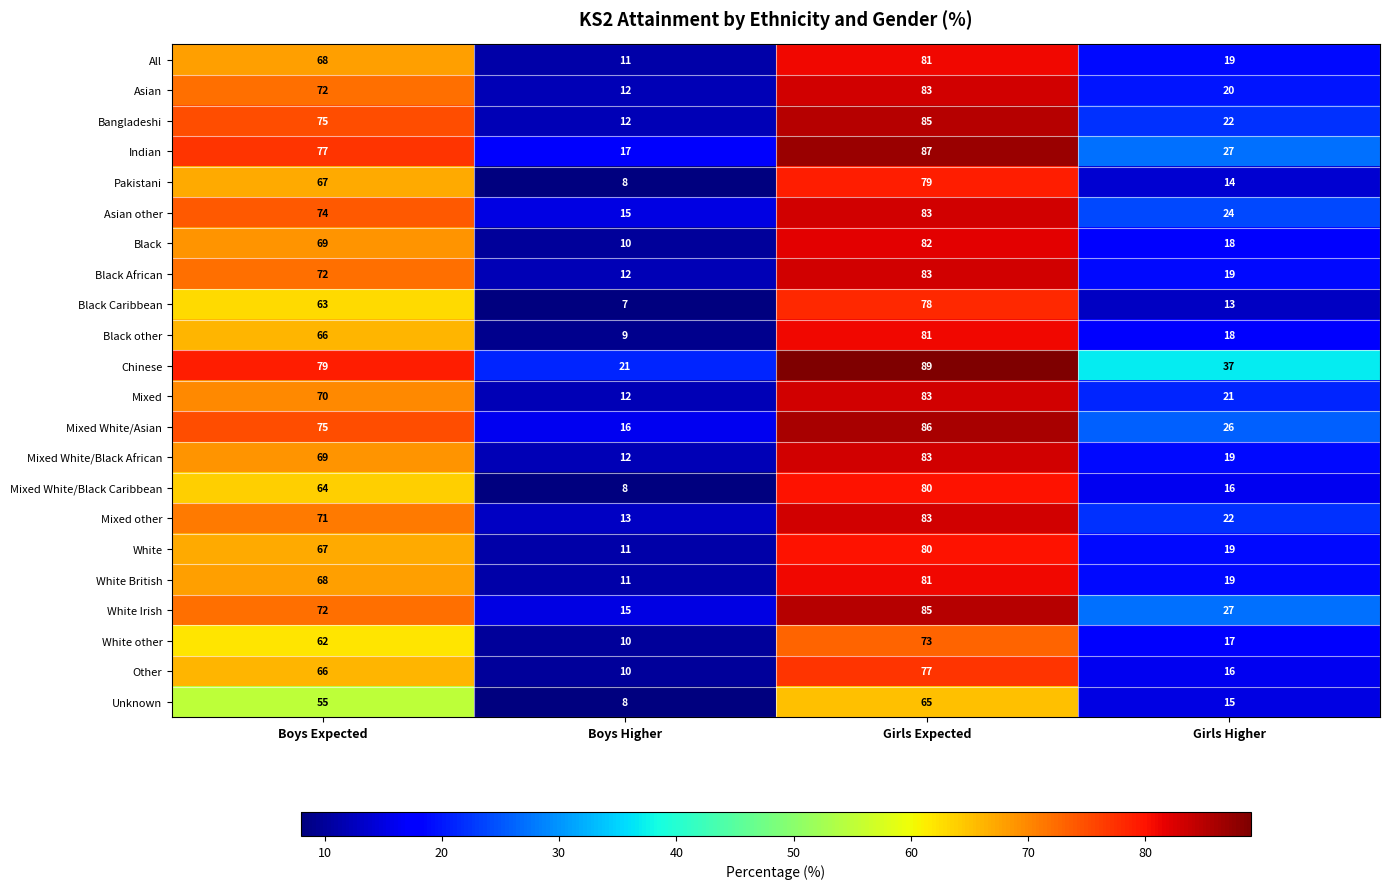

Count the number of categories in the chart.

4